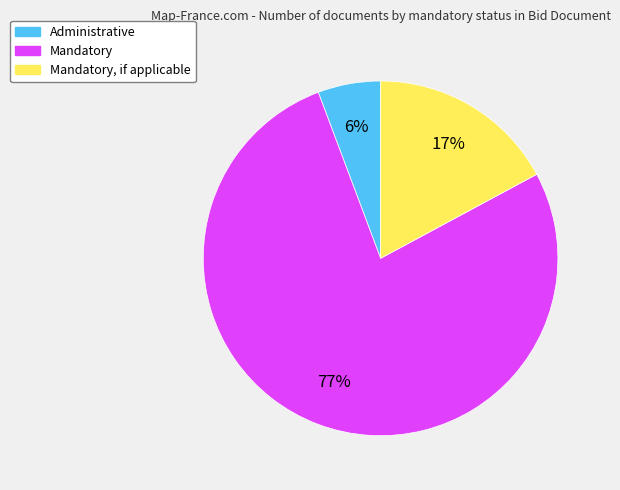

Is there a majority slice in this chart?

Yes